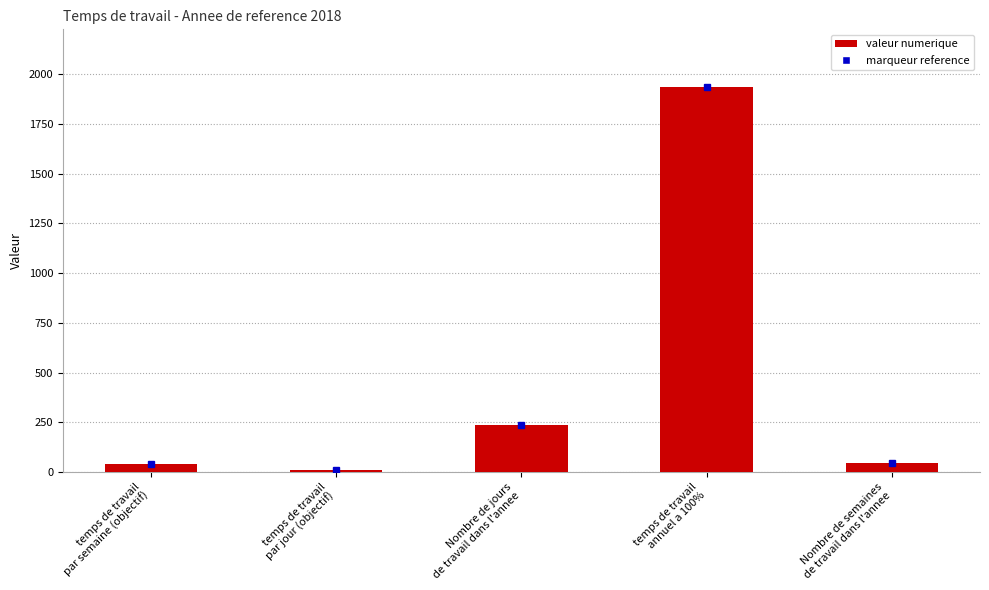

What value does the data have at Nombre de jours
de travail dans l'annee?

236.0